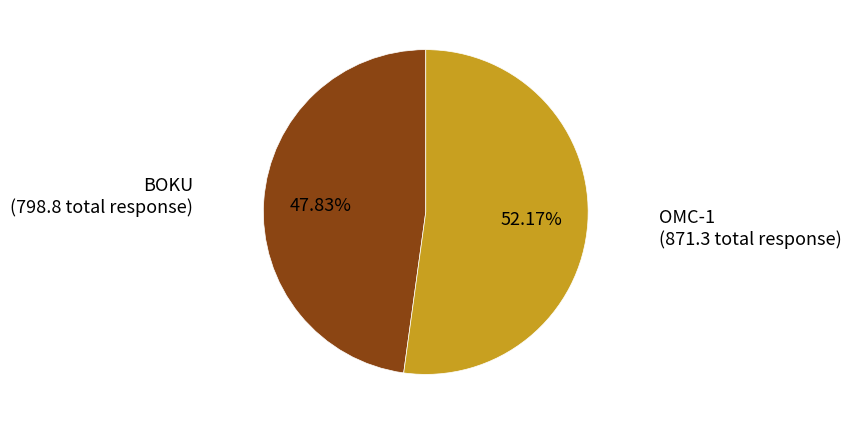

Is OMC-1 the majority of the pie?

Yes